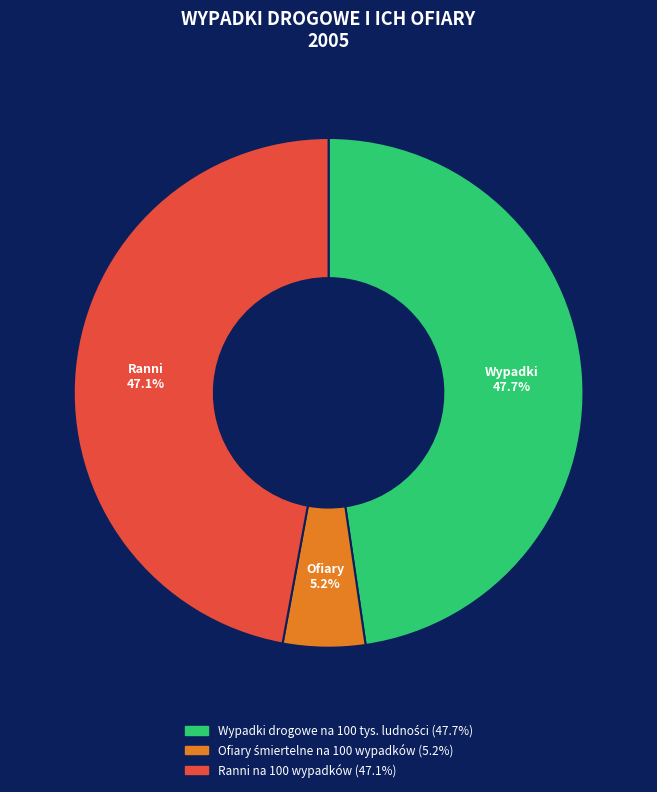

Does any single category account for the majority?

No